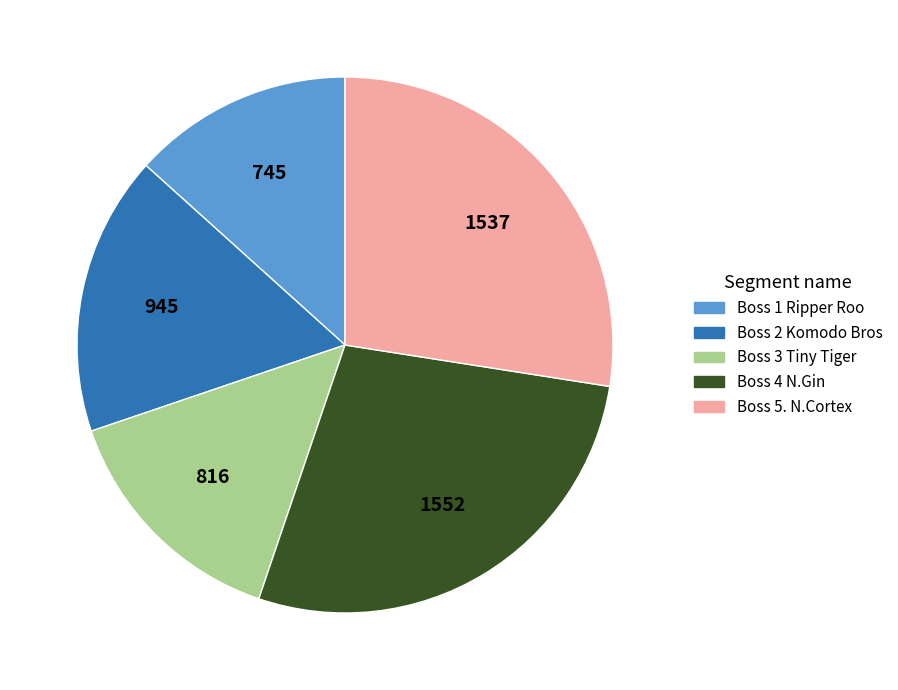

What is the smallest slice in the pie chart?

Boss 1 Ripper Roo